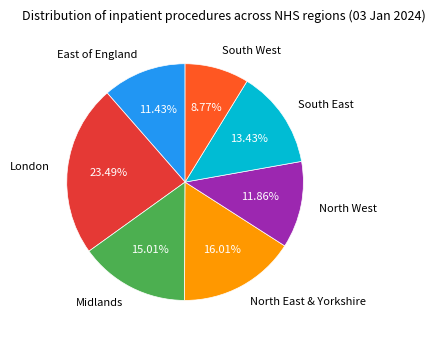

Is there any slice that represents more than half of the pie?

No